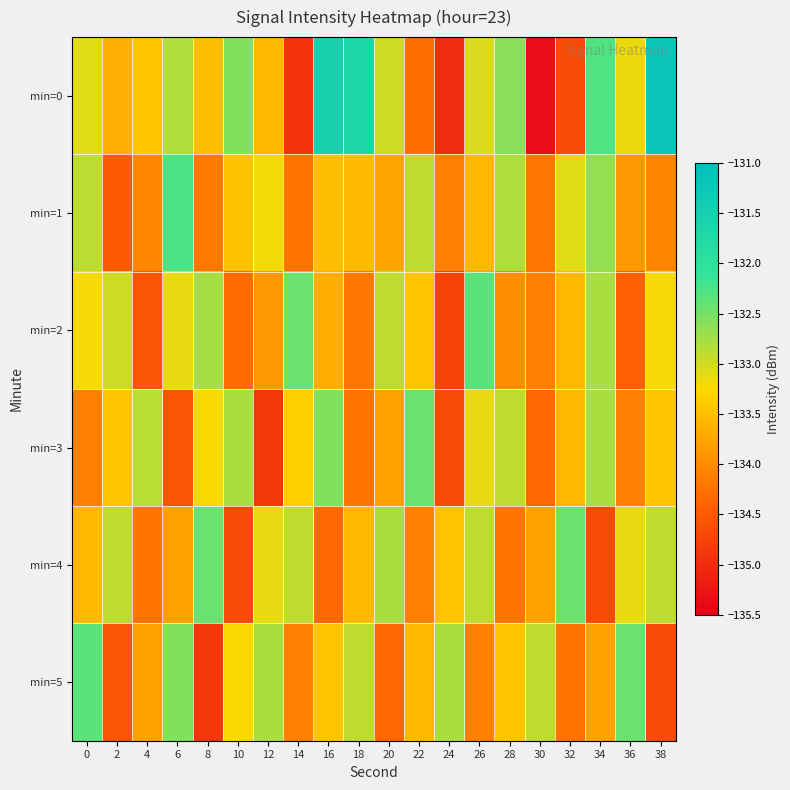

Reading right to left, what are all the values shown in this chart?

min=0: 38=-131.2	36=-133.1	34=-132.3	32=-134.7	30=-135.3	28=-132.6	26=-133.0	24=-135.0	22=-134.3	20=-133.0	18=-131.6	16=-131.5	14=-134.9	12=-133.5	10=-132.6	8=-133.5	6=-132.8	4=-133.4	2=-133.6	0=-133.1
min=1: 38=-134.1	36=-133.9	34=-132.7	32=-133.1	30=-134.2	28=-132.8	26=-133.6	24=-134.1	22=-132.9	20=-133.7	18=-133.5	16=-133.5	14=-134.2	12=-133.2	10=-133.5	8=-134.2	6=-132.3	4=-134.0	2=-134.5	0=-132.9
min=2: 38=-133.2	36=-134.4	34=-132.8	32=-133.6	30=-134.1	28=-134.0	26=-132.3	24=-134.8	22=-133.4	20=-132.9	18=-134.2	16=-133.7	14=-132.4	12=-133.9	10=-134.3	8=-132.8	6=-133.1	4=-134.6	2=-133.0	0=-133.2
min=3: 38=-133.4	36=-134.1	34=-132.8	32=-133.6	30=-134.3	28=-132.9	26=-133.1	24=-134.7	22=-132.4	20=-133.8	18=-134.2	16=-132.6	14=-133.3	12=-134.9	10=-132.8	8=-133.2	6=-134.6	4=-132.9	2=-133.4	0=-134.1
min=4: 38=-132.9	36=-133.1	34=-134.7	32=-132.4	30=-133.8	28=-134.2	26=-132.9	24=-133.4	22=-134.1	20=-132.8	18=-133.6	16=-134.3	14=-132.9	12=-133.1	10=-134.7	8=-132.4	6=-133.8	4=-134.2	2=-132.9	0=-133.6
min=5: 38=-134.7	36=-132.4	34=-133.8	32=-134.2	30=-132.9	28=-133.4	26=-134.1	24=-132.8	22=-133.6	20=-134.3	18=-132.9	16=-133.4	14=-134.1	12=-132.8	10=-133.2	8=-134.9	6=-132.6	4=-133.8	2=-134.6	0=-132.3